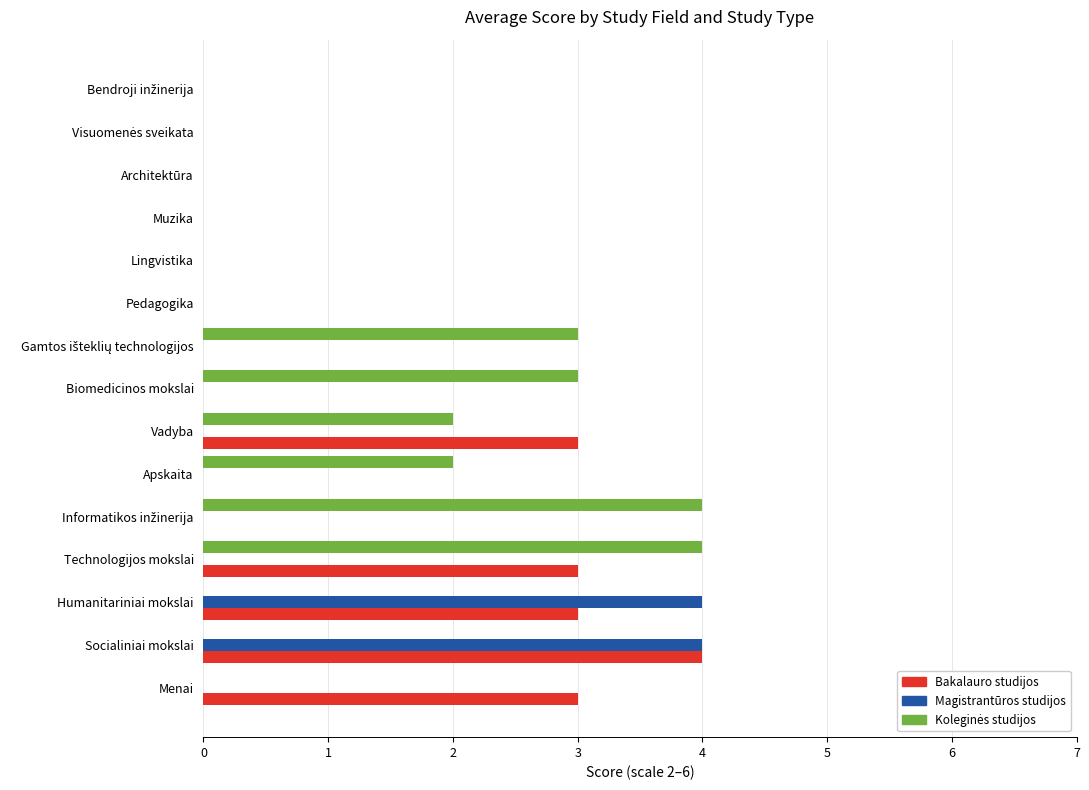

What is the total value across all series at Vadyba?

5